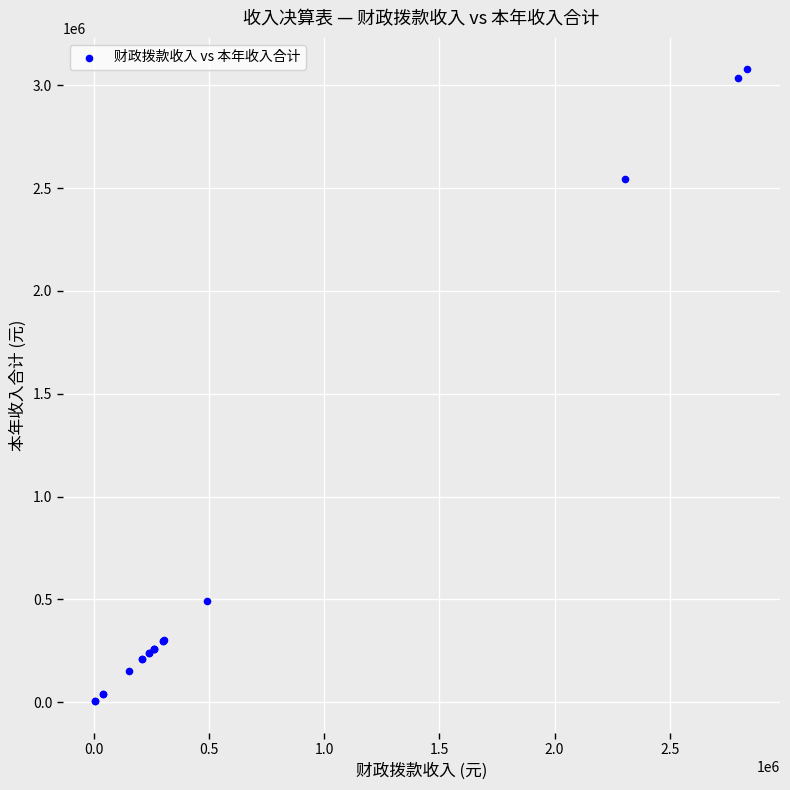

What Y value in the scatter plot is closest to 1540777?

2544135.8